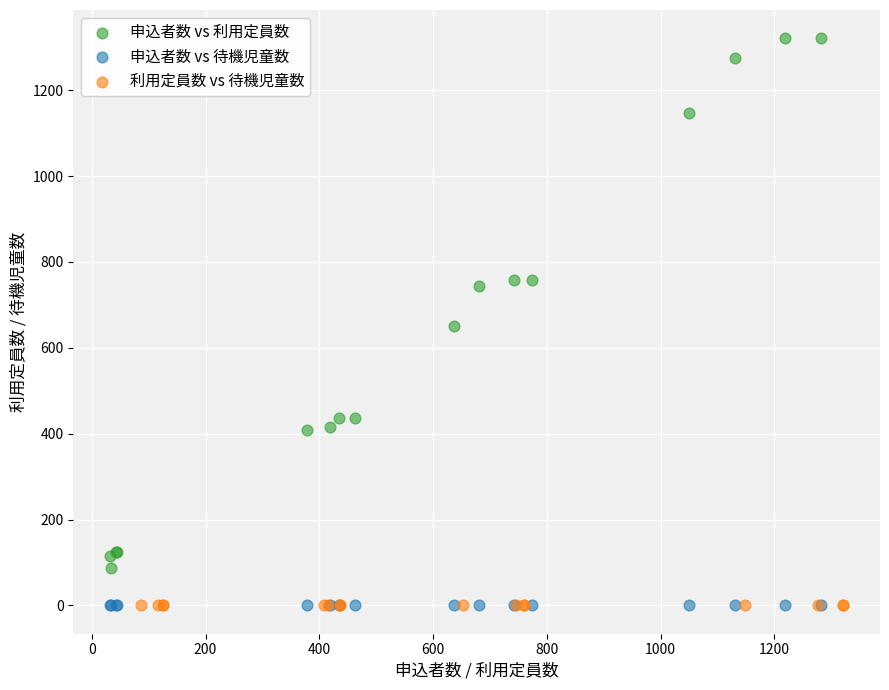

Which series reaches the maximum Y coordinate?

申込者数 vs 利用定員数